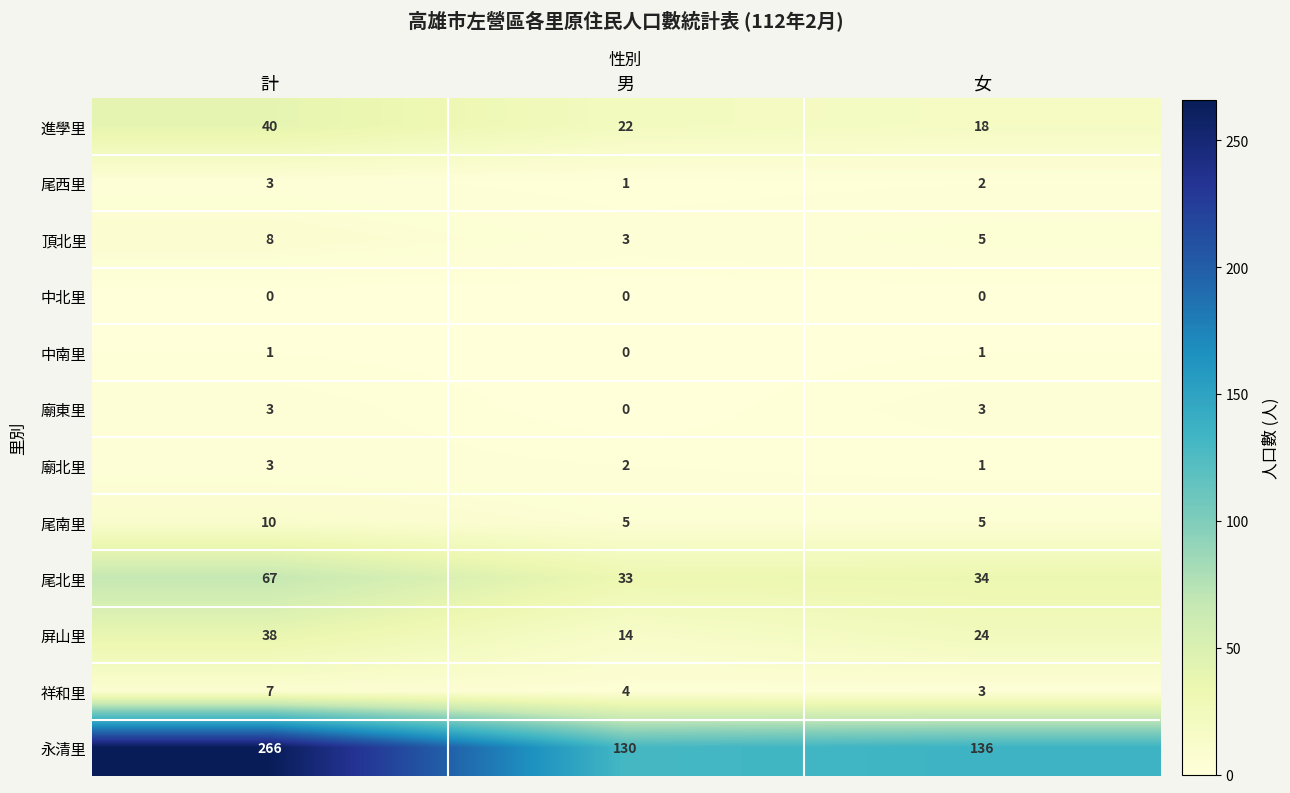

What is the sum of the 祥和里 values at 女 and 計?

10